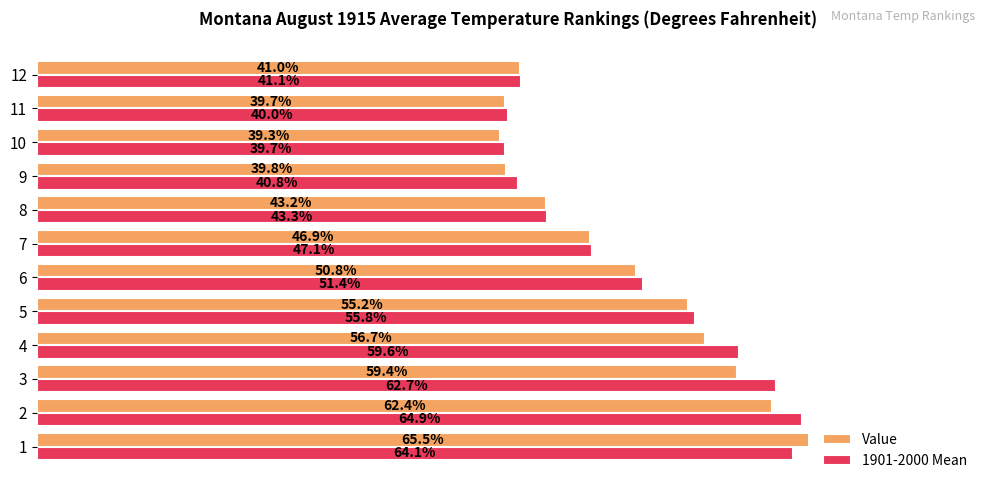

Which series has the largest total across all categories?

1901-2000 Mean